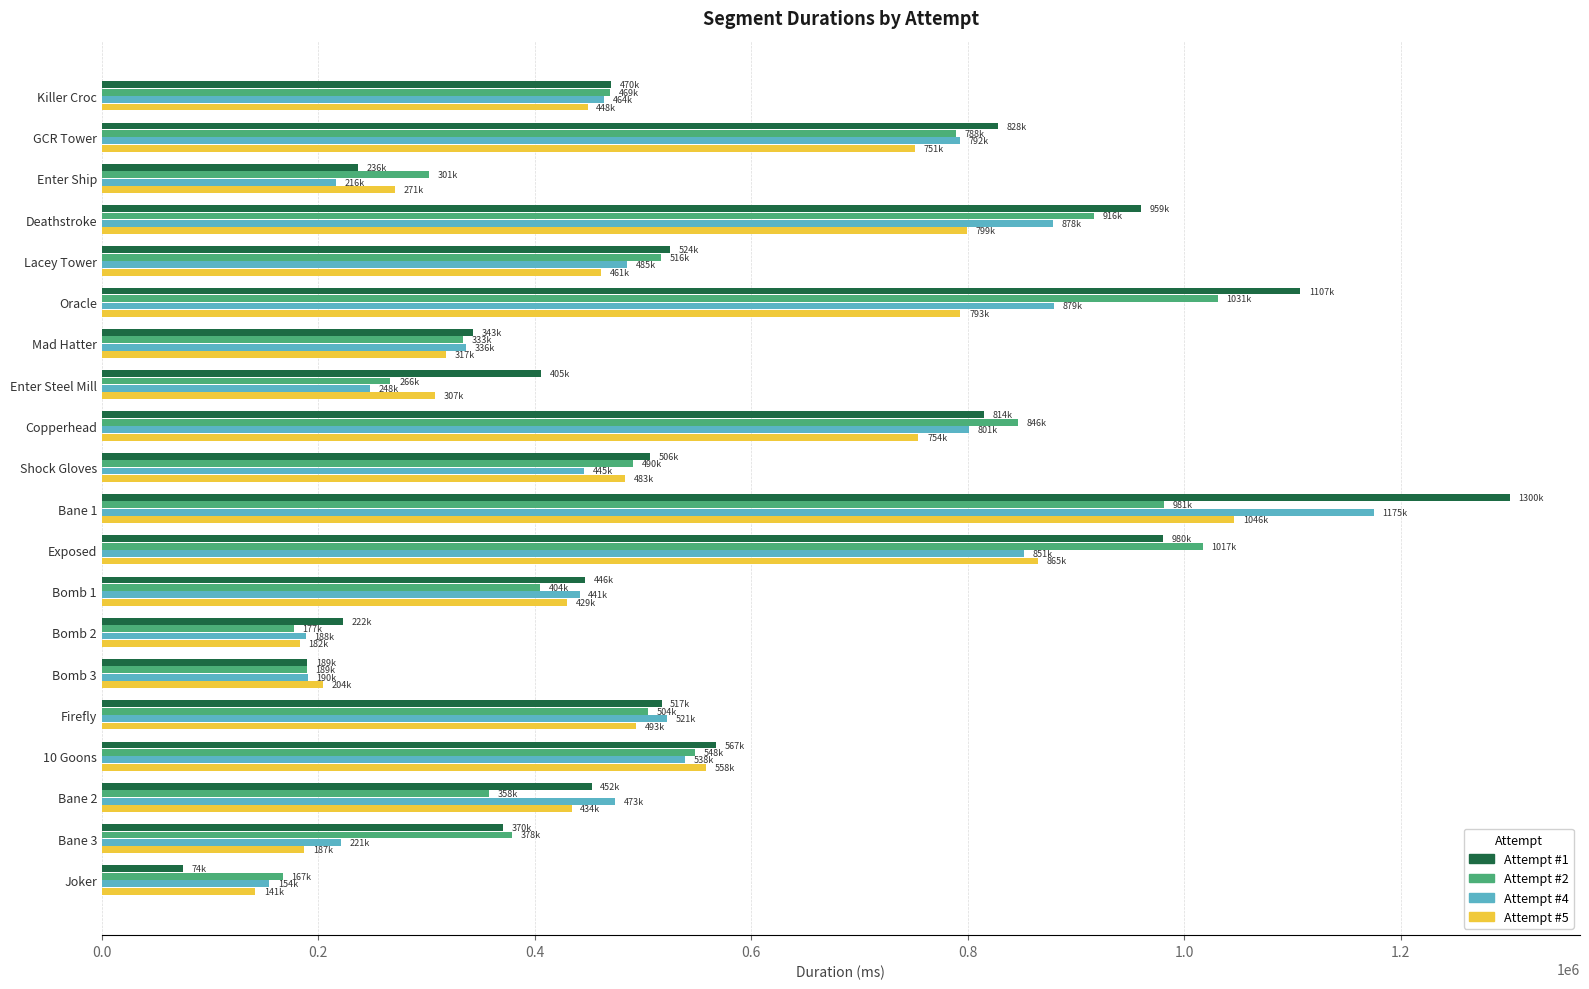

Rank the series at Oracle from highest to lowest value.

Attempt #1, Attempt #2, Attempt #4, Attempt #5